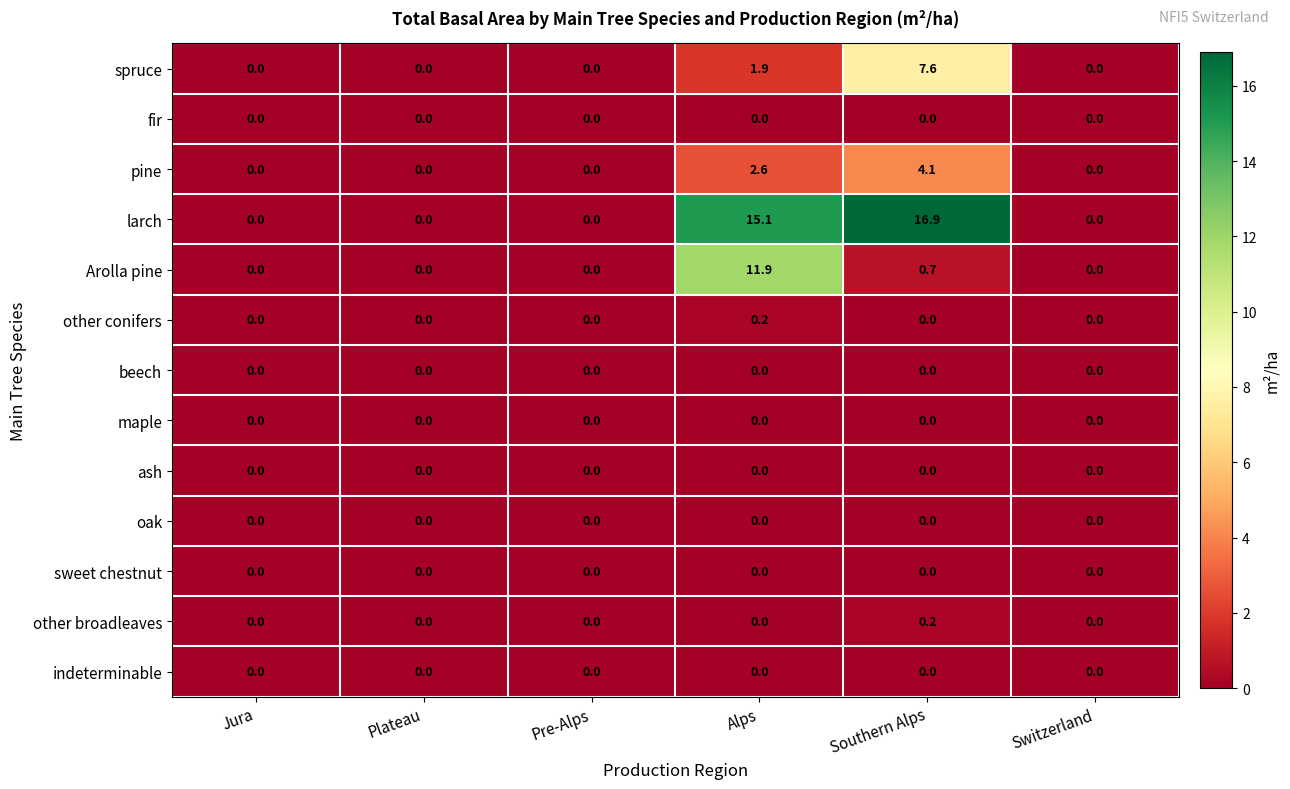

At which category does the chart reach its peak across all series?

Southern Alps